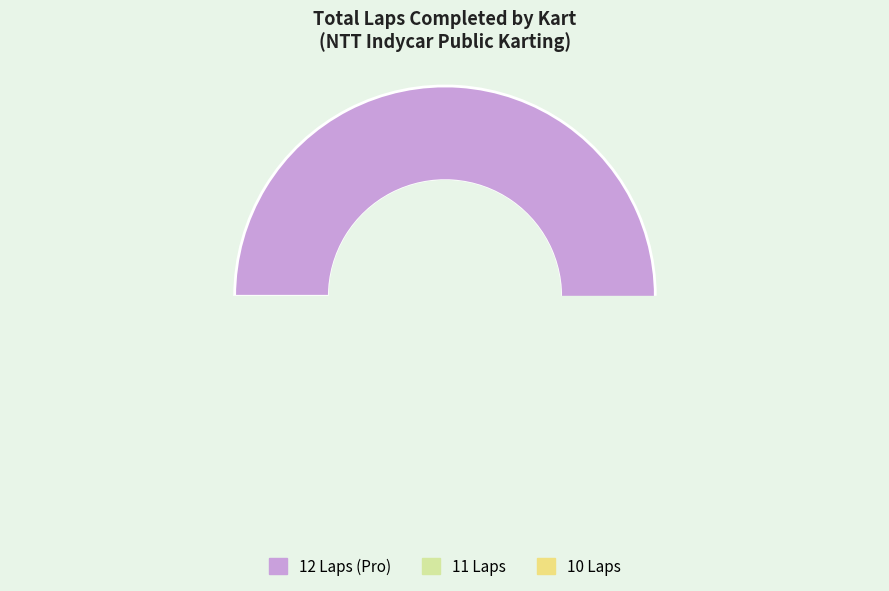

Does Kart # 46 represent more than half of the total?

No